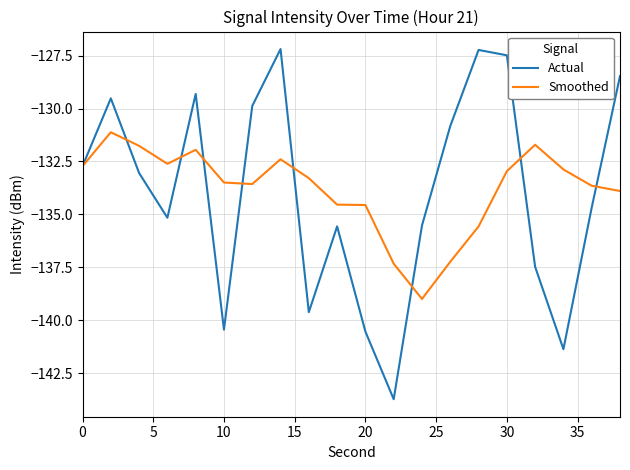

Rank the series by their average value, from highest to lowest.

Smoothed, Actual